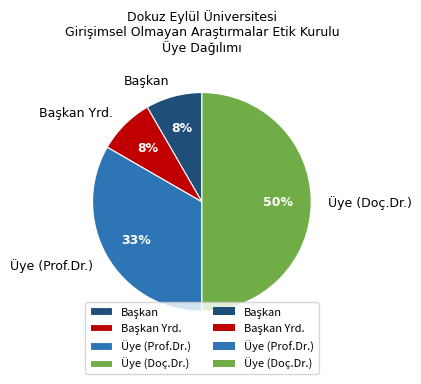

True or false: Üye (Doç.Dr.) accounts for 37% of the total.

False